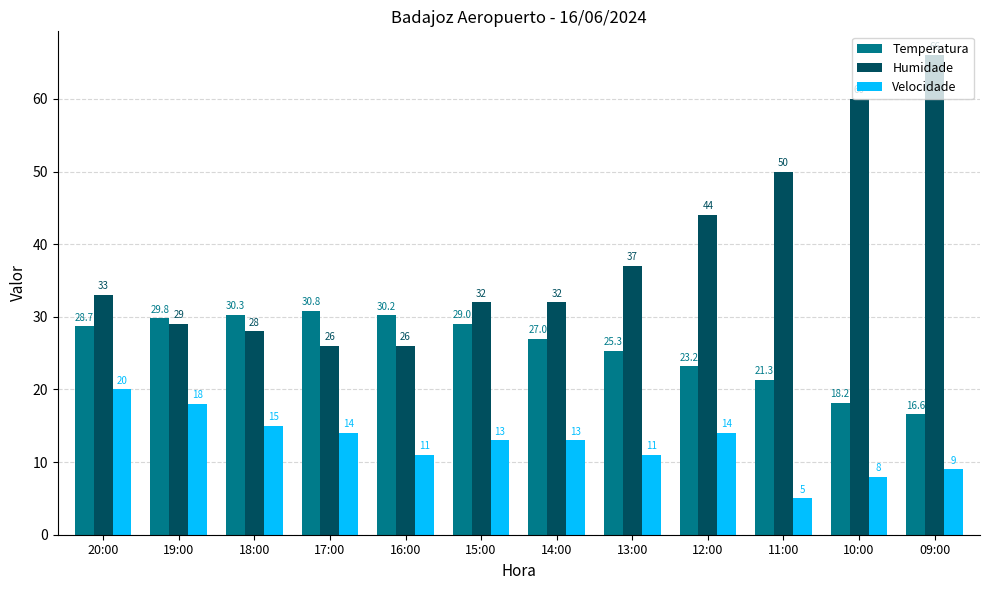

Between 12:00 and 11:00, which series saw the biggest shift?

Velocidade